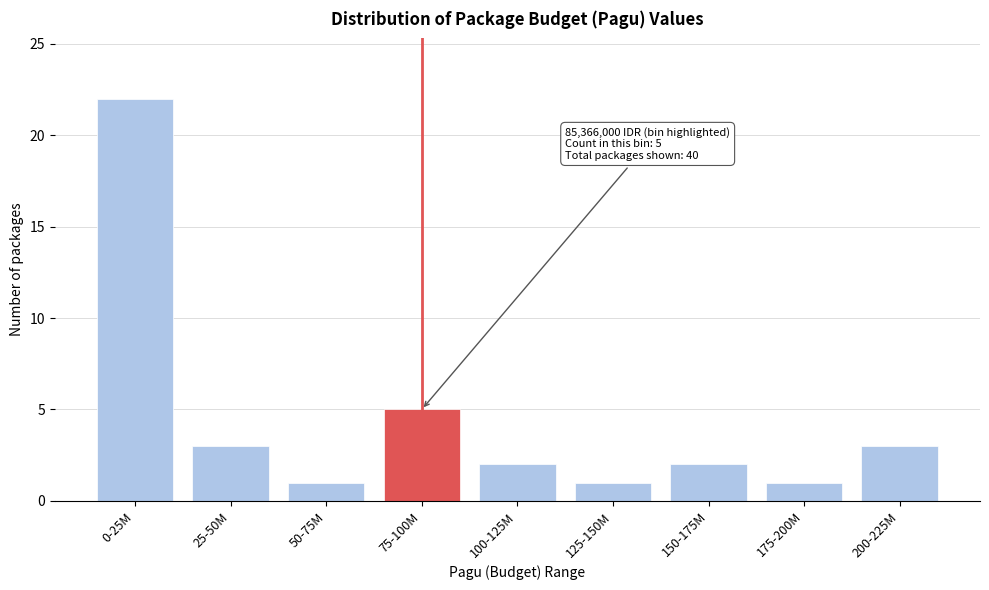

Reading right to left, transcribe all the data shown in this chart.

3	1	2	1	2	5	1	3	22